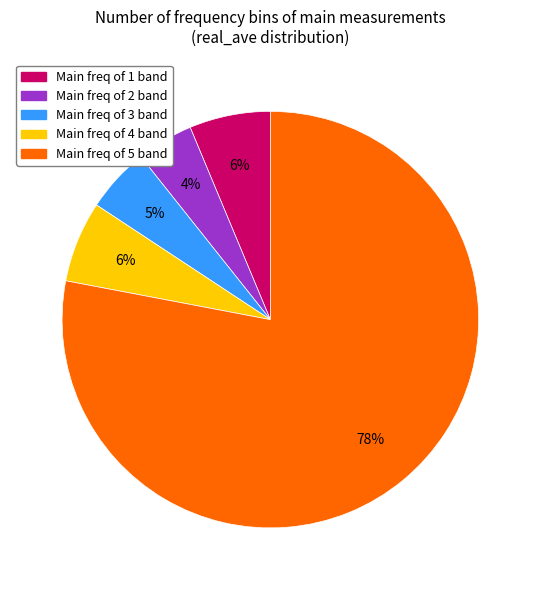

Is there any slice that represents more than half of the pie?

Yes